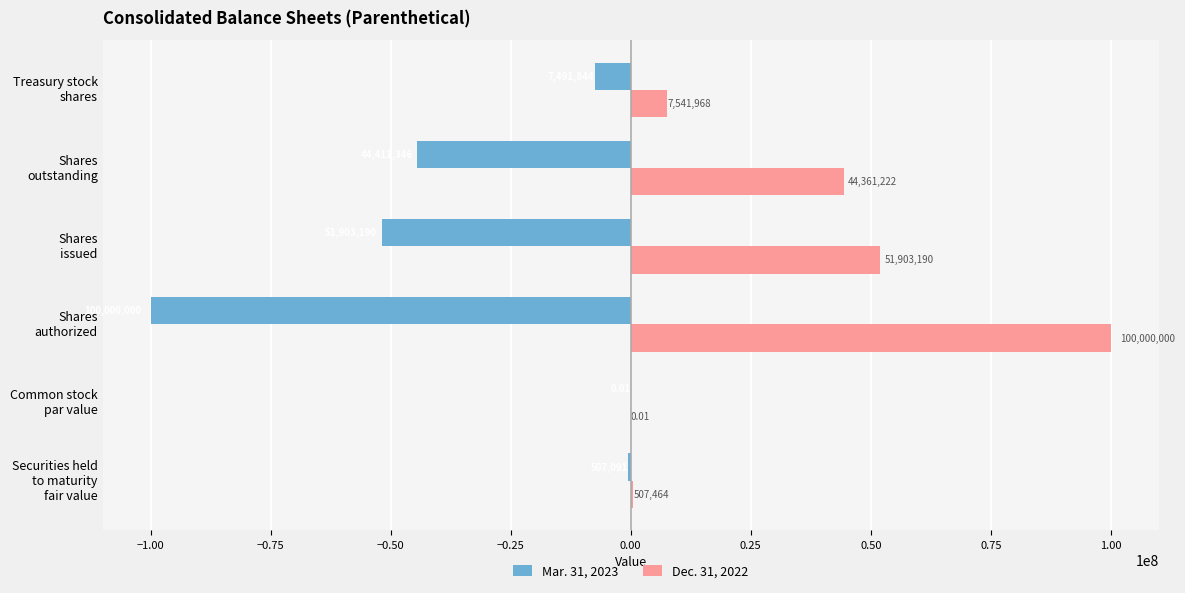

Which series has the largest total across all categories?

Dec. 31, 2022